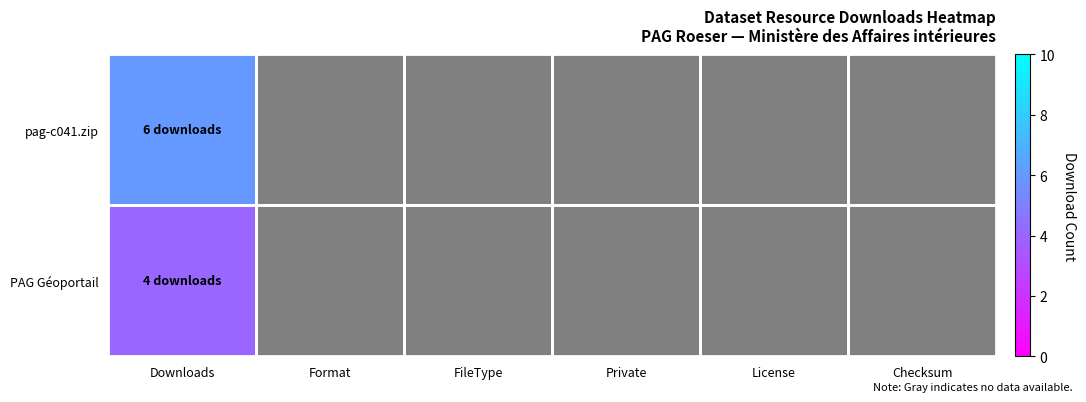

What is the highest value of the pag-c041.zip series?

6.0